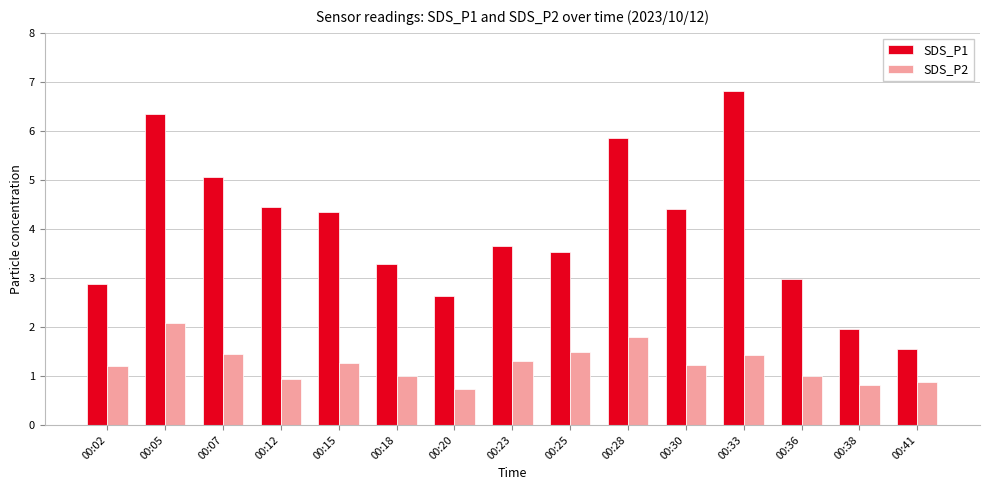

What is the spread (max minus min) of values at 00:38?

1.1